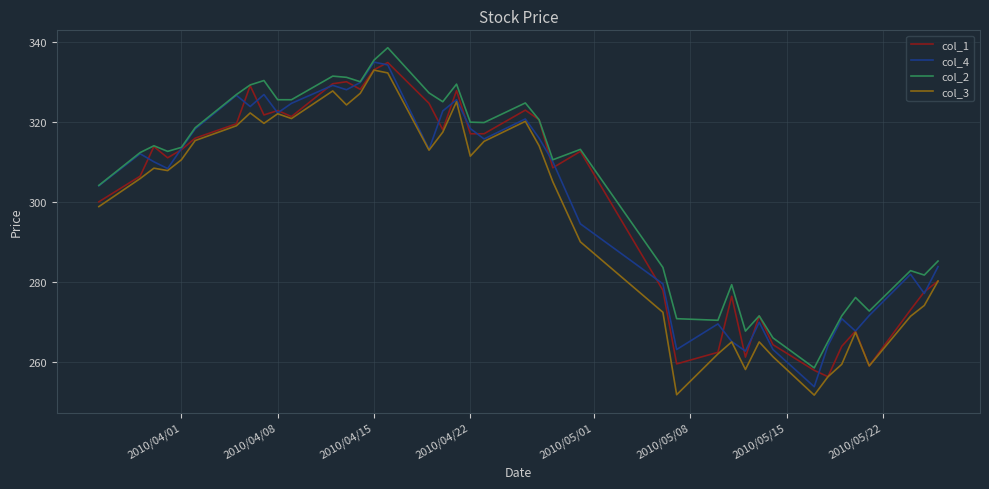

Which series has the widest spread of values?

col_3